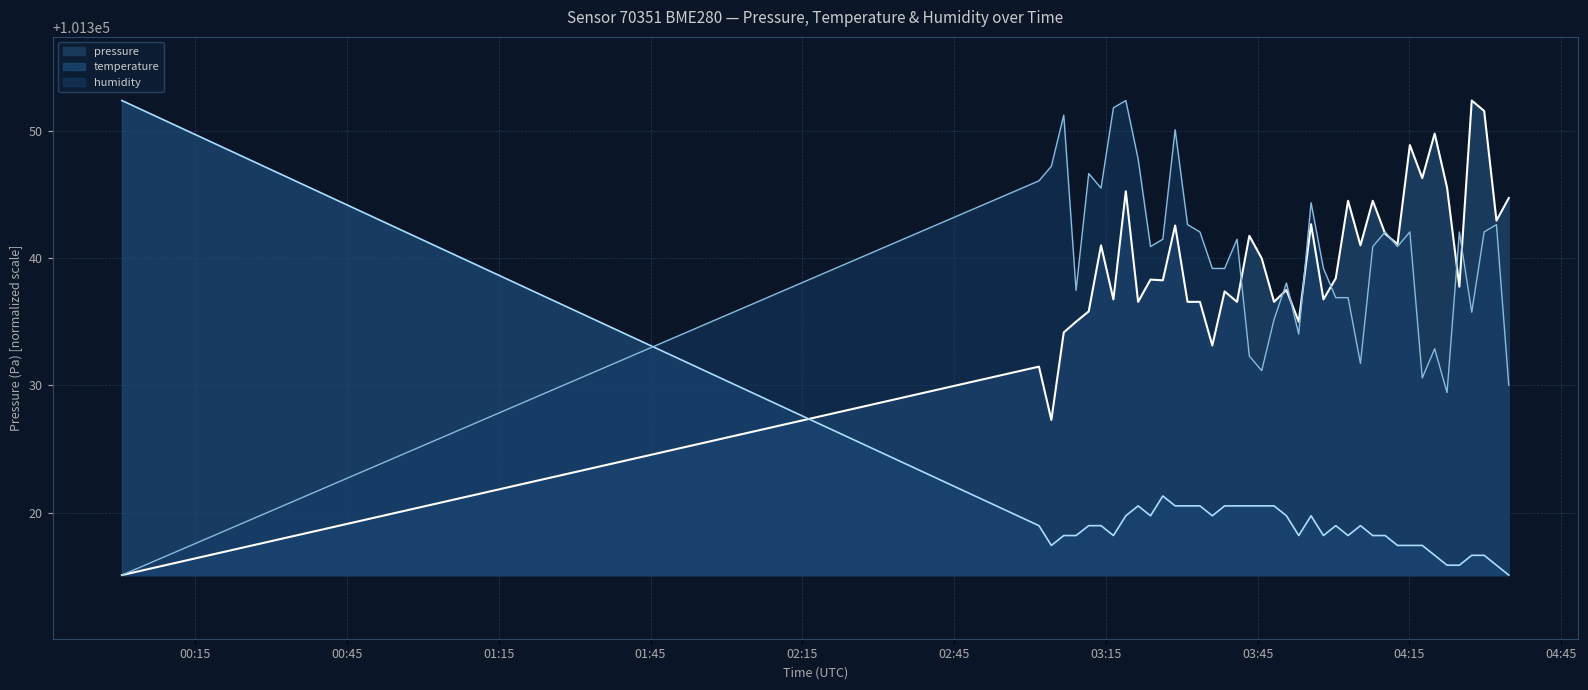

Which series has the largest total across all categories?

humidity